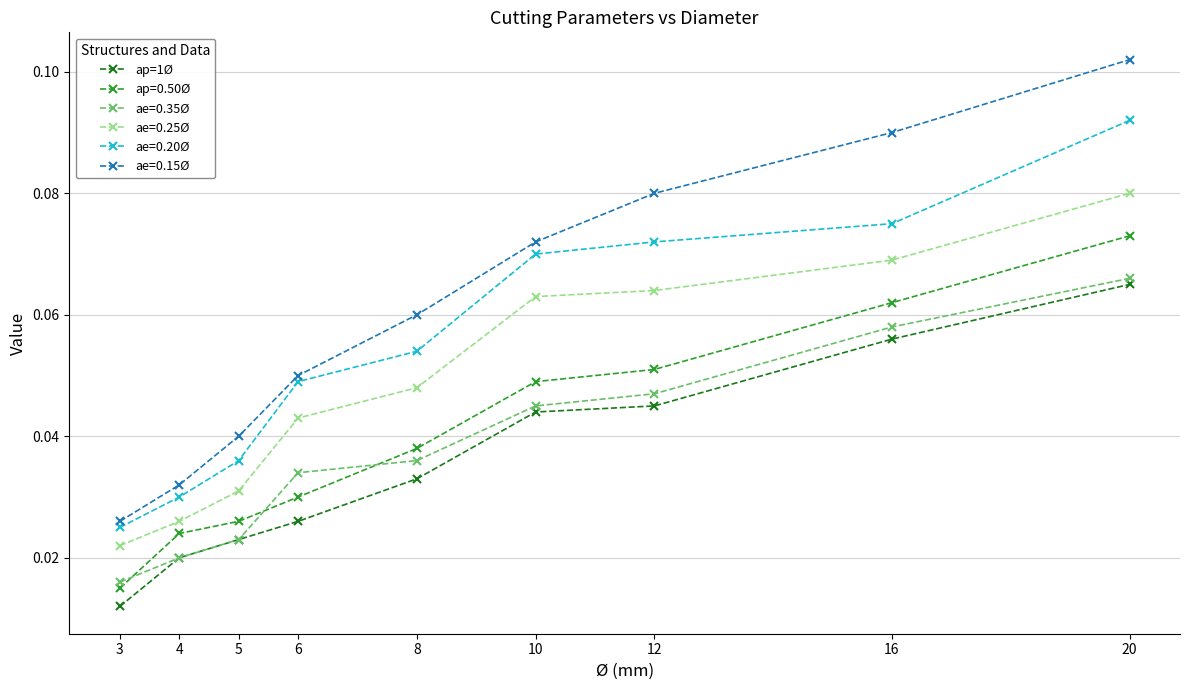

Which label corresponds to the smallest value in the chart?

3